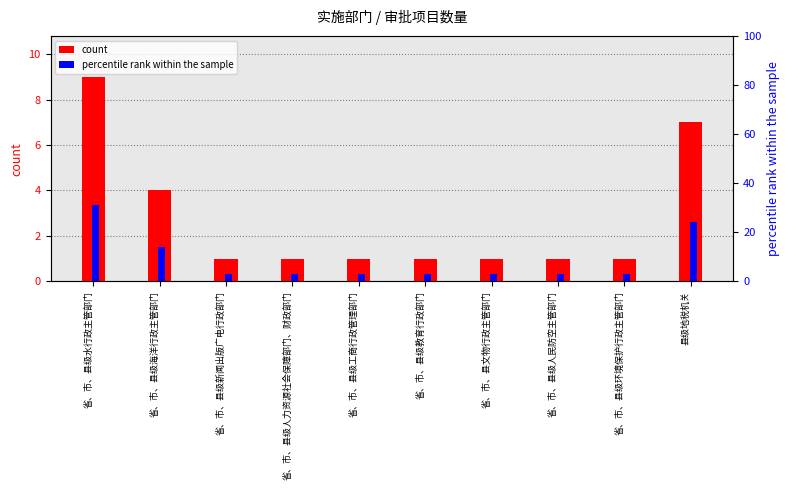

What are all the series names shown in the legend?

count, percentile rank within the sample